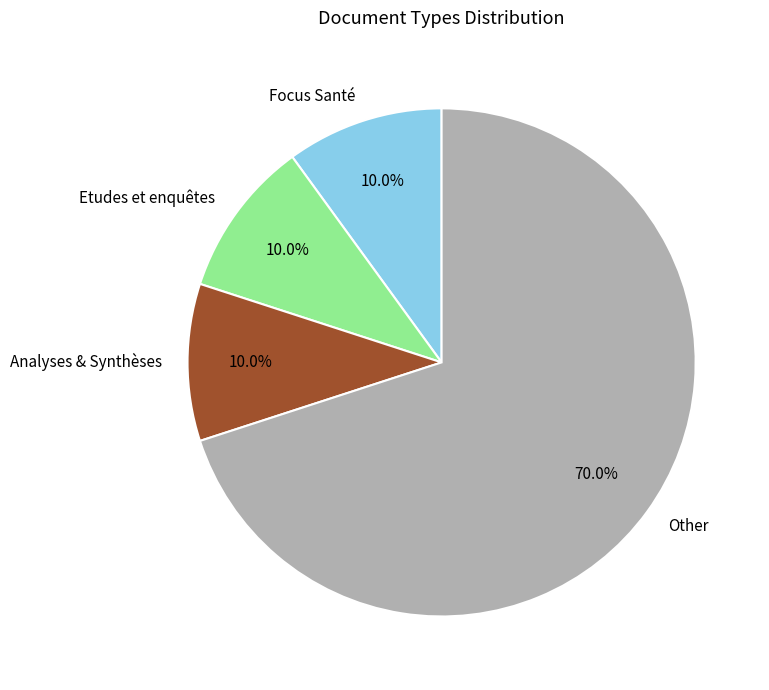

True or false: Focus Santé accounts for 1% of the total.

False